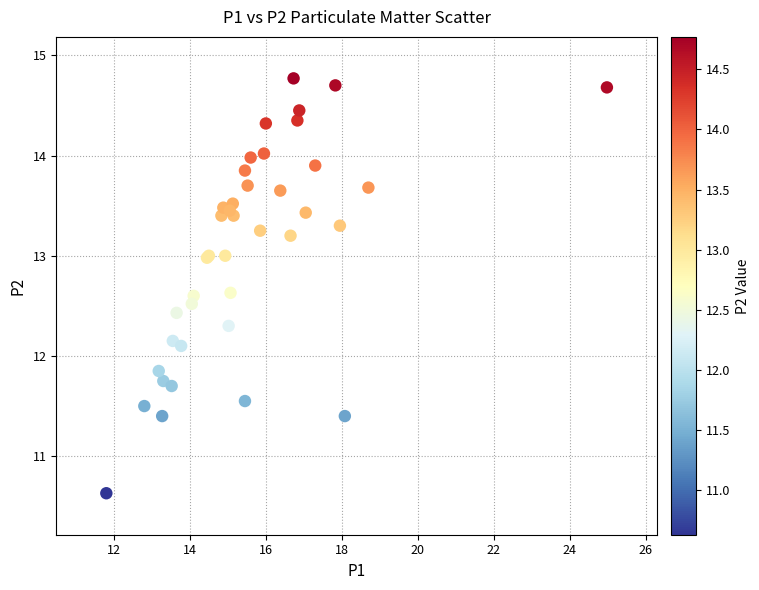

What Y value in the scatter plot is closest to 12?

12.1